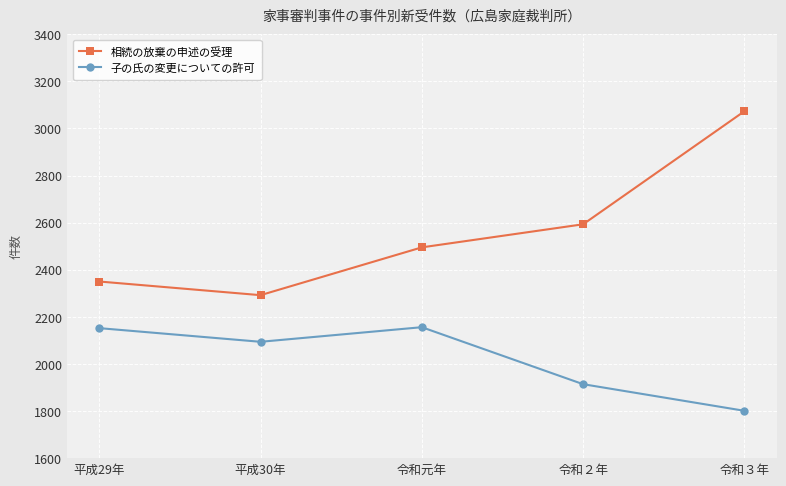

At which category is the sum across all series the highest?

令和３年